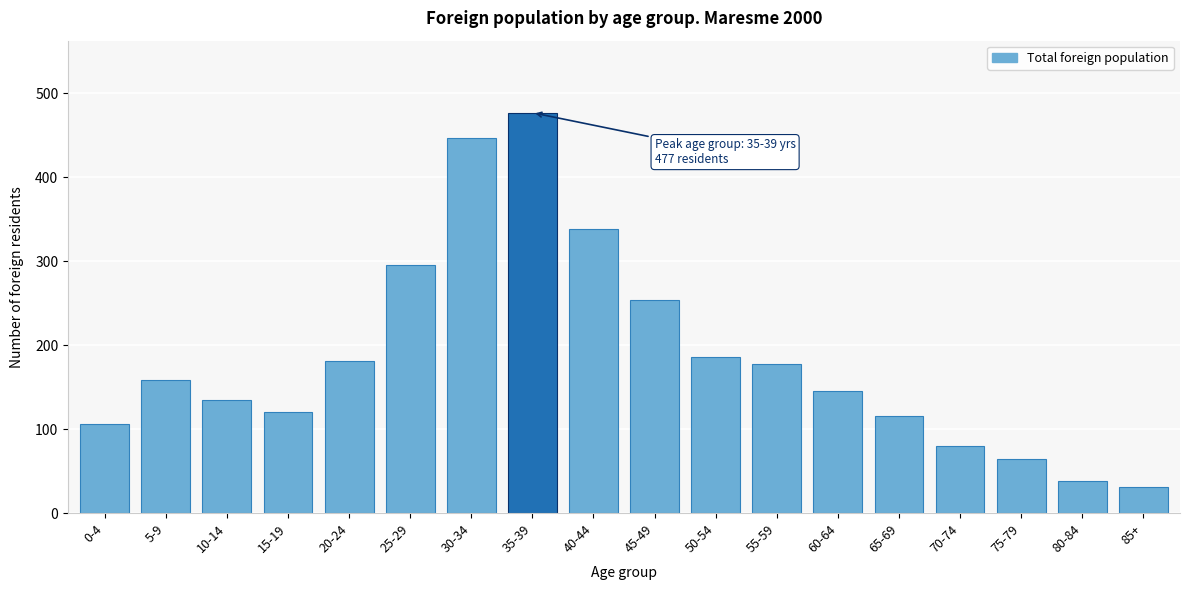

Reading left to right, transcribe all the data shown in this chart.

106	158	135	121	181	295	447	477	338	254	186	178	146	116	80	64	38	31